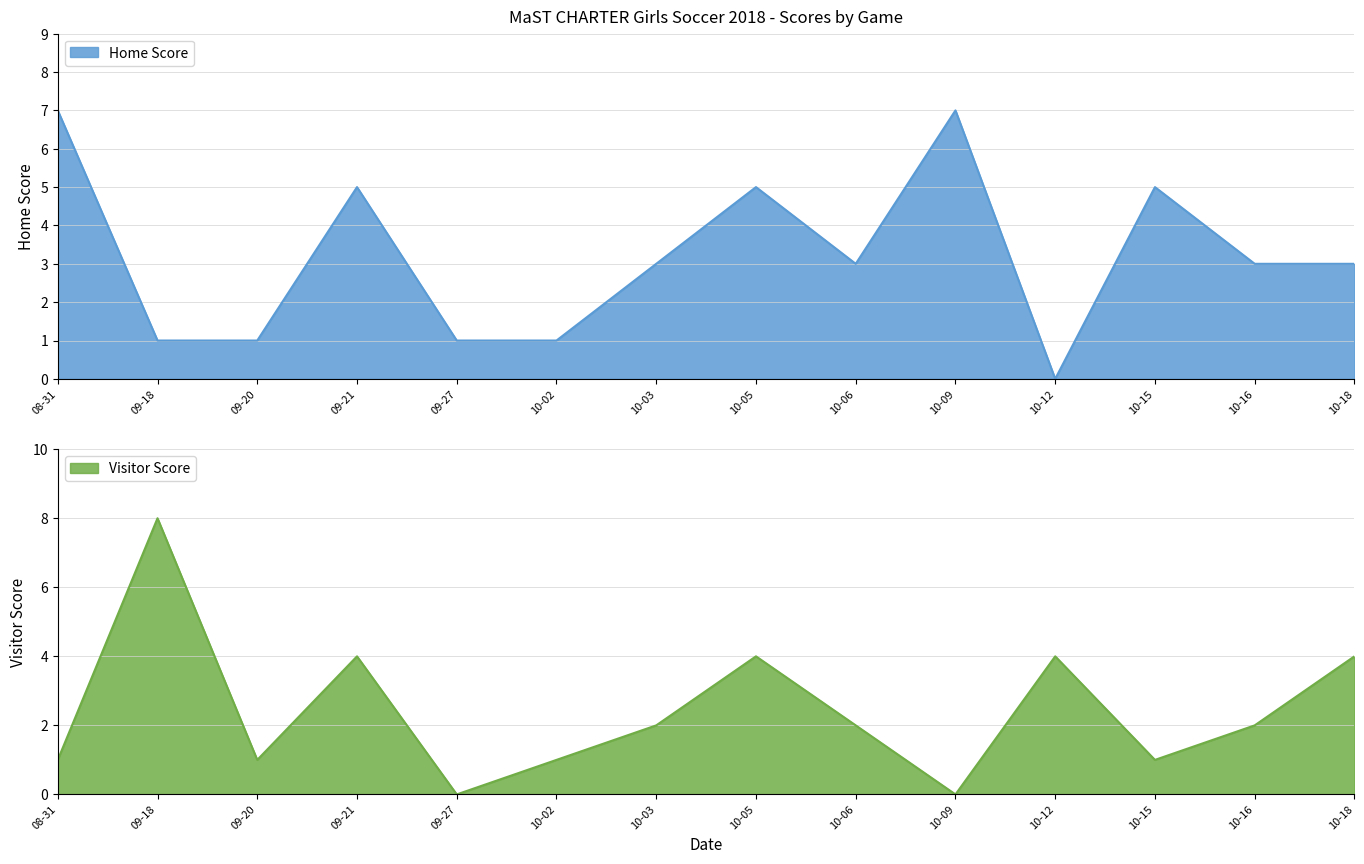

In Home Score, how many points are lower than both neighbors (excluding endpoints)?

2